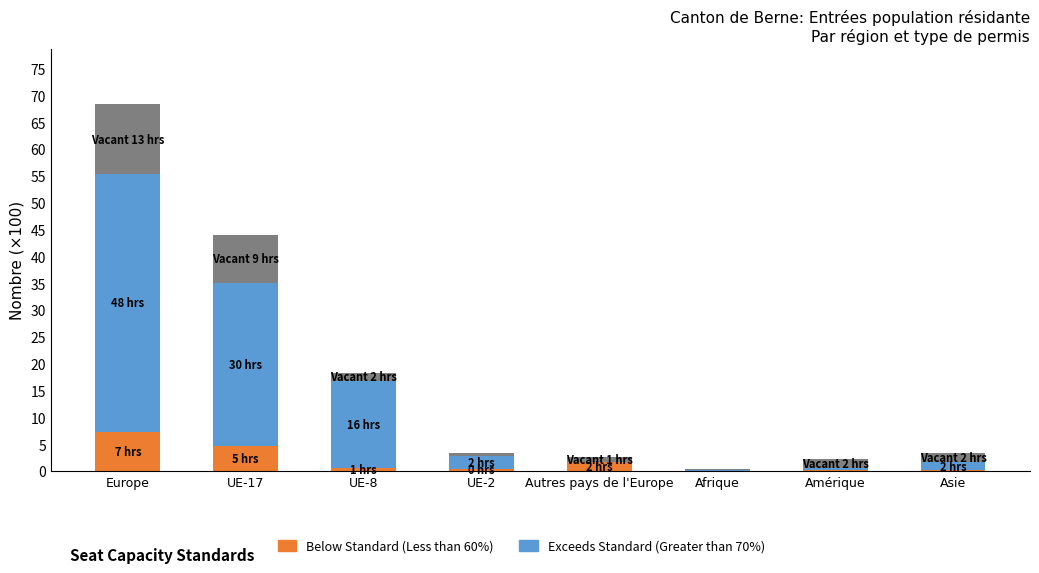

What is the label of the 4th bar from the left?

UE-2